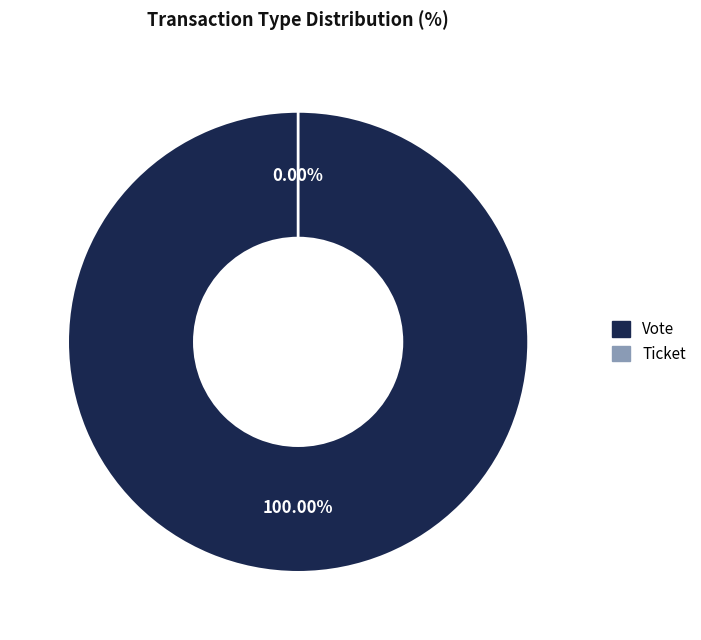

To the nearest percent, what is the difference between the largest and smallest slice percentages?

100%